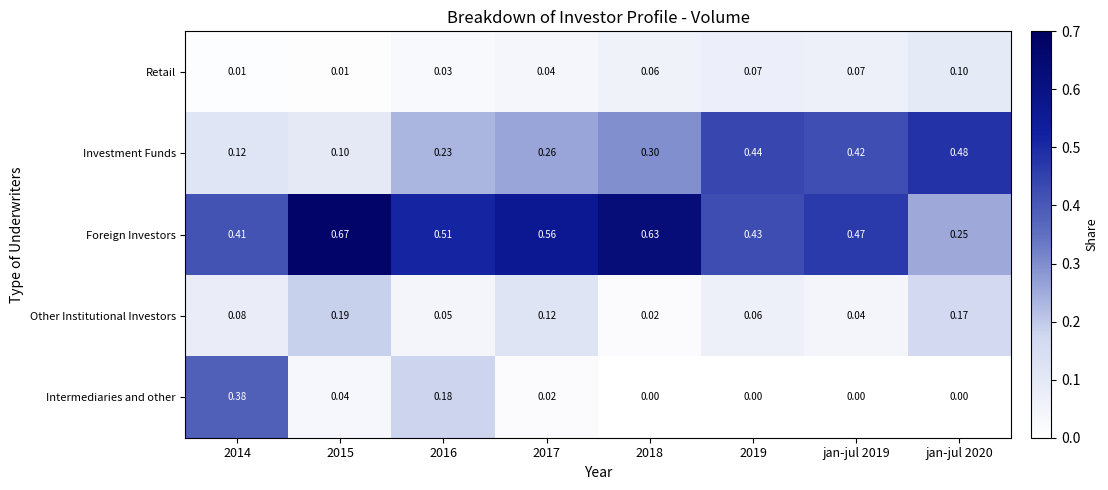

Which series has the widest spread of values?

Foreign Investors